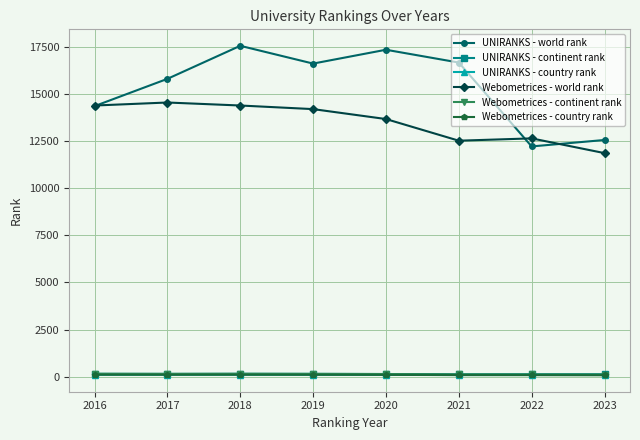

Between 2016 and 2022, which series saw the biggest shift?

UNIRANKS - world rank